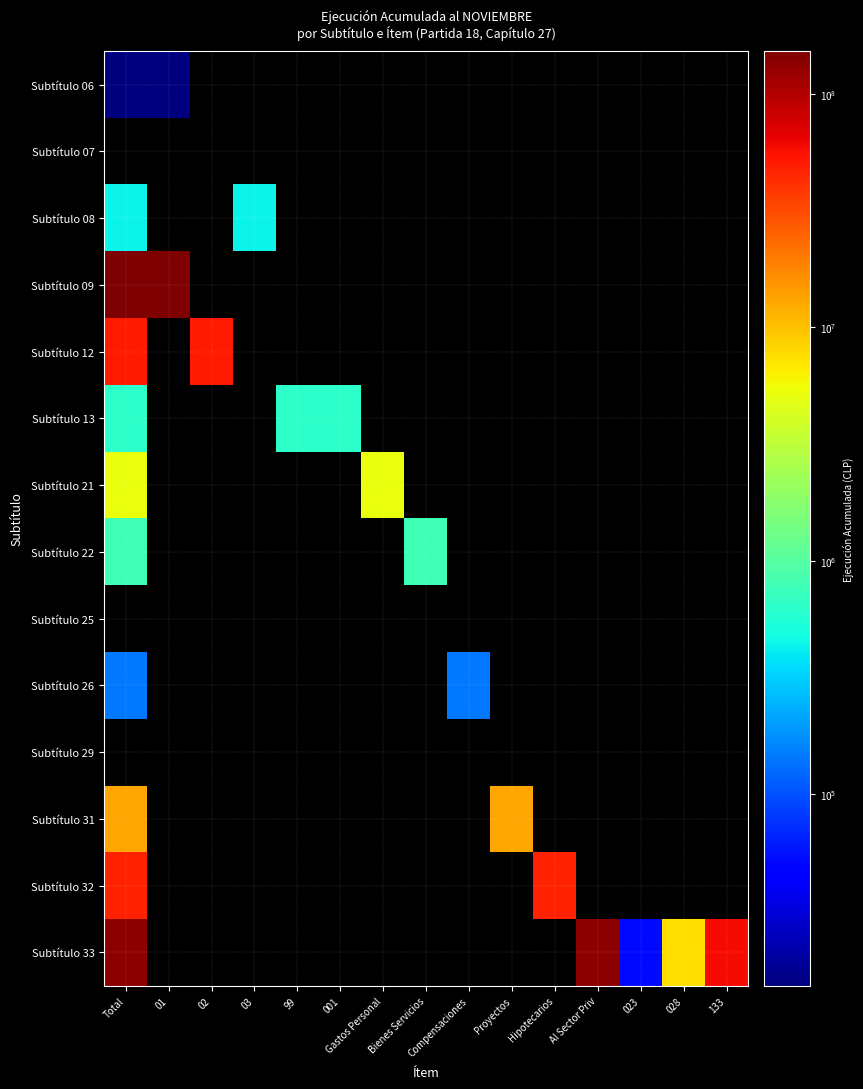

At which category is the sum across all series the highest?

Total